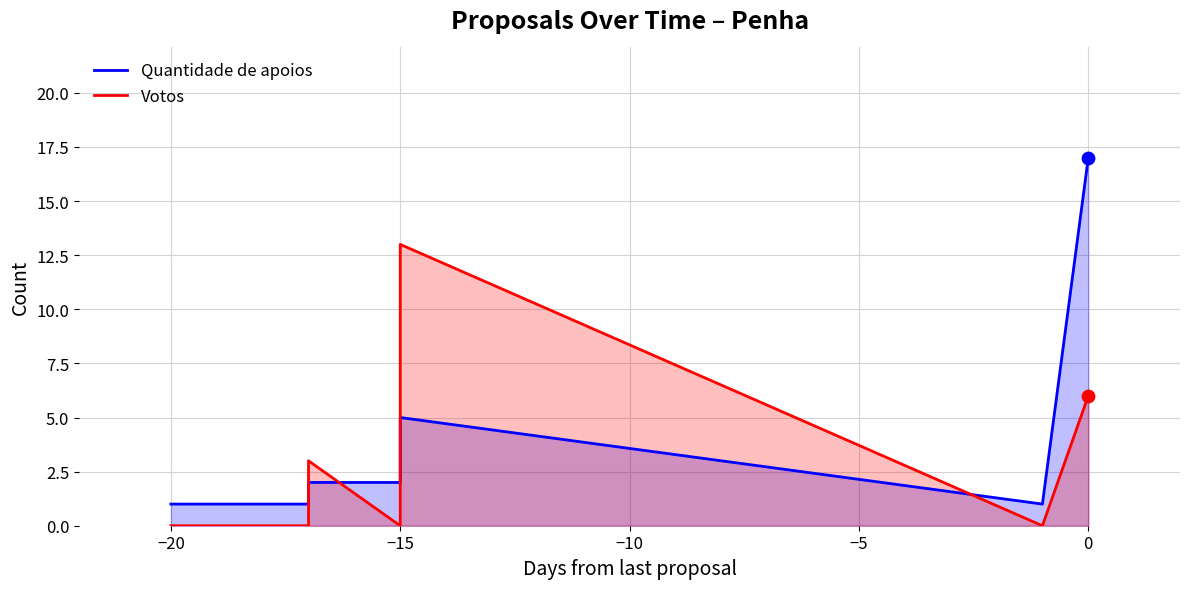

Which series contains the highest Y value?

Quantidade de apoios